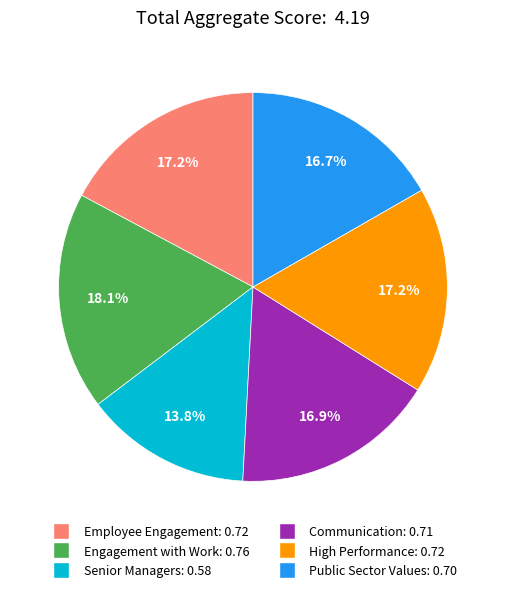

How many segments does this pie chart have?

6